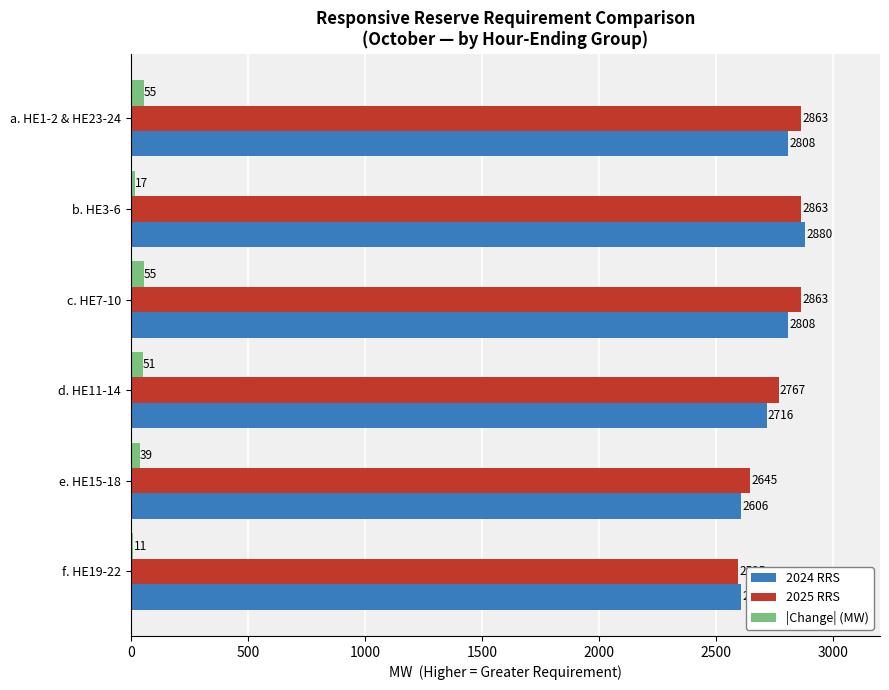

Which series has the largest total across all categories?

2025 RRS